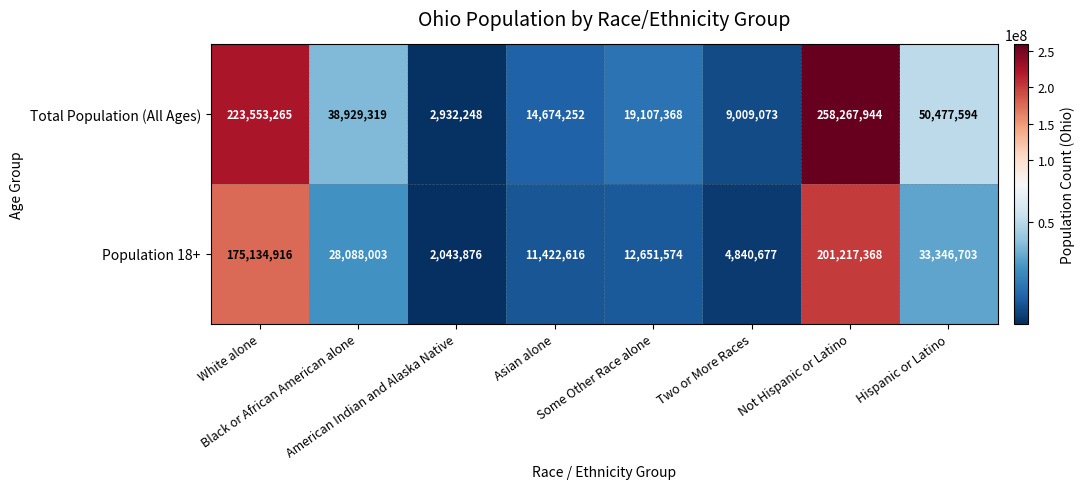

What is the difference between the highest and lowest values at Black or African American alone?

10841316